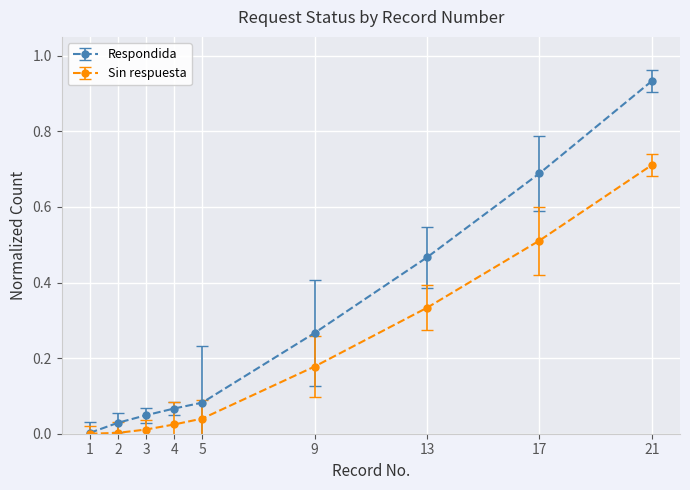

What are all the series names shown in the legend?

Respondida, Sin respuesta